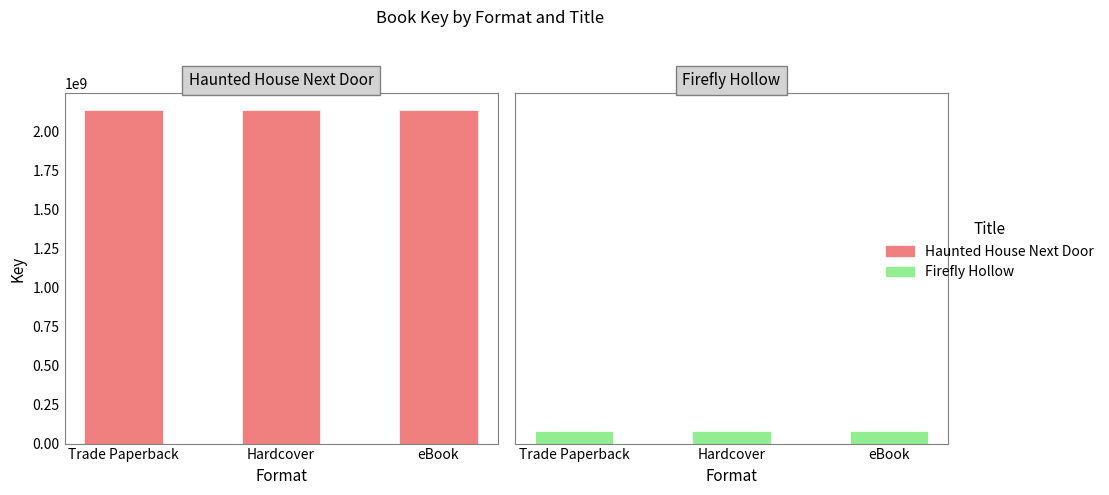

True or false: Haunted House Next Door has a value of 3363756900 at eBook.

False